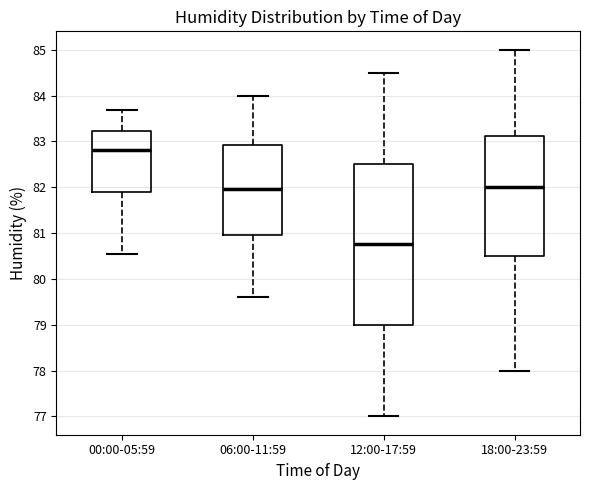

Comparing the boxes themselves (not the whiskers), which one is the tallest?

12:00-17:59